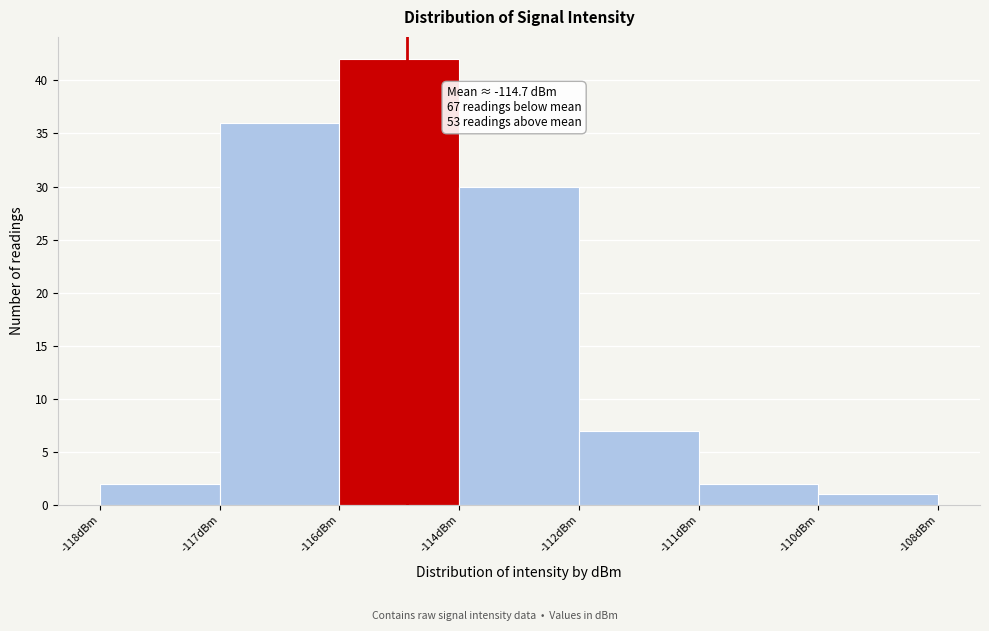

Reading right to left, list all the values displayed in this chart.

-110dBm=1	-111dBm=2	-112dBm=7	-114dBm=30	-116dBm=42	-117dBm=36	-118dBm=2